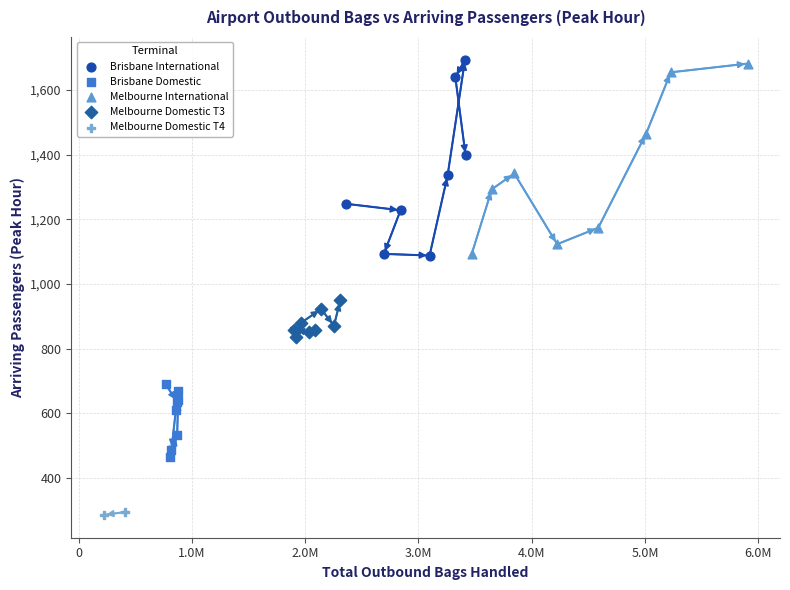

What are all the series names shown in the legend?

Brisbane International, Brisbane Domestic, Melbourne International, Melbourne Domestic T3, Melbourne Domestic T4